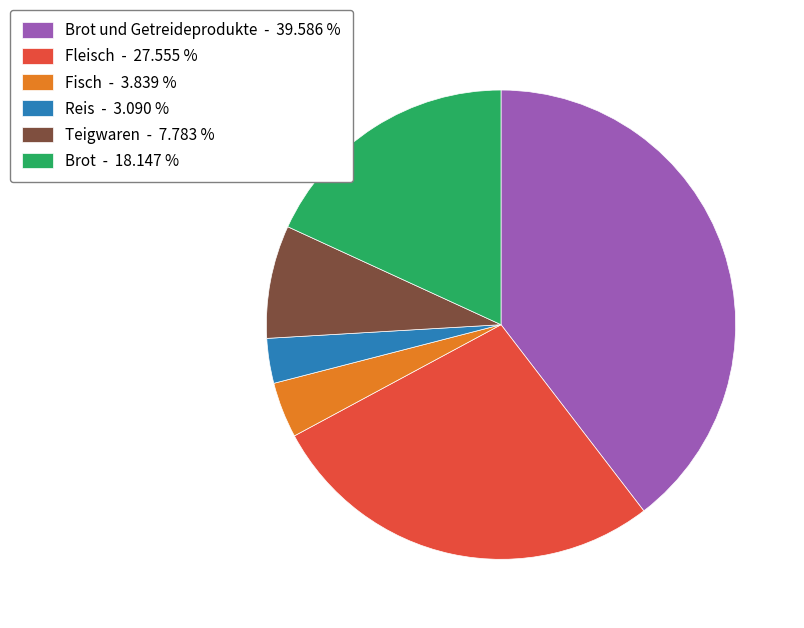

What is the ratio of the value at Brot und Getreideprodukte - 39.586 % to the value at Teigwaren - 7.783 %?

5.1